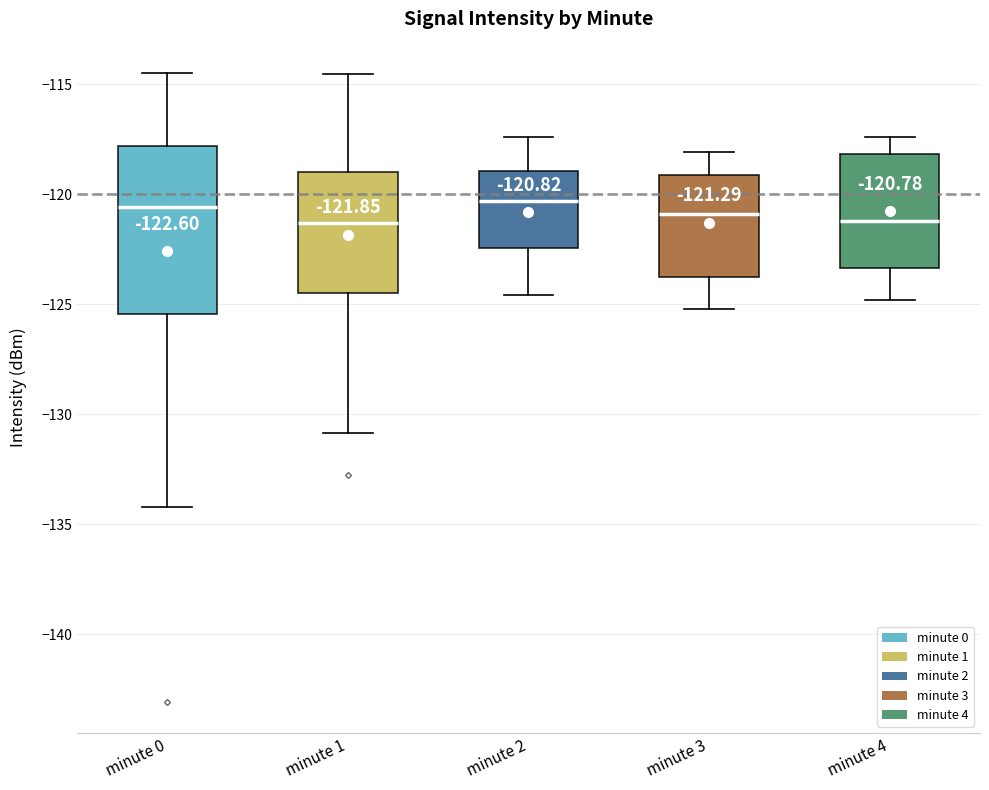

Which box is the tallest, from its lower edge to its upper edge?

minute 0